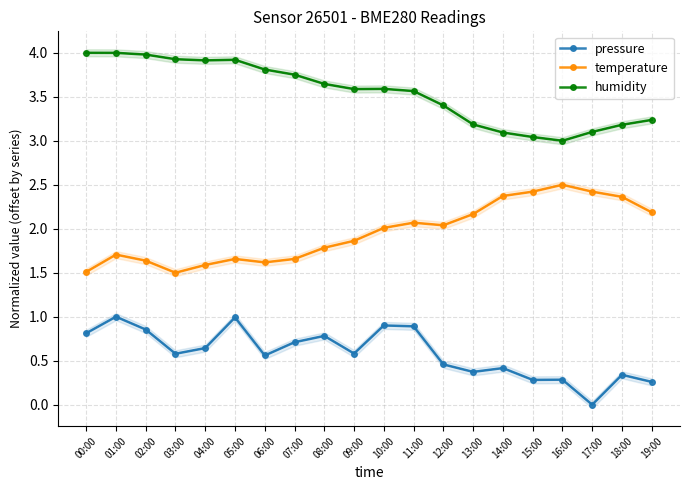

Is it true that temperature equals 3.8 at 14:00?

False